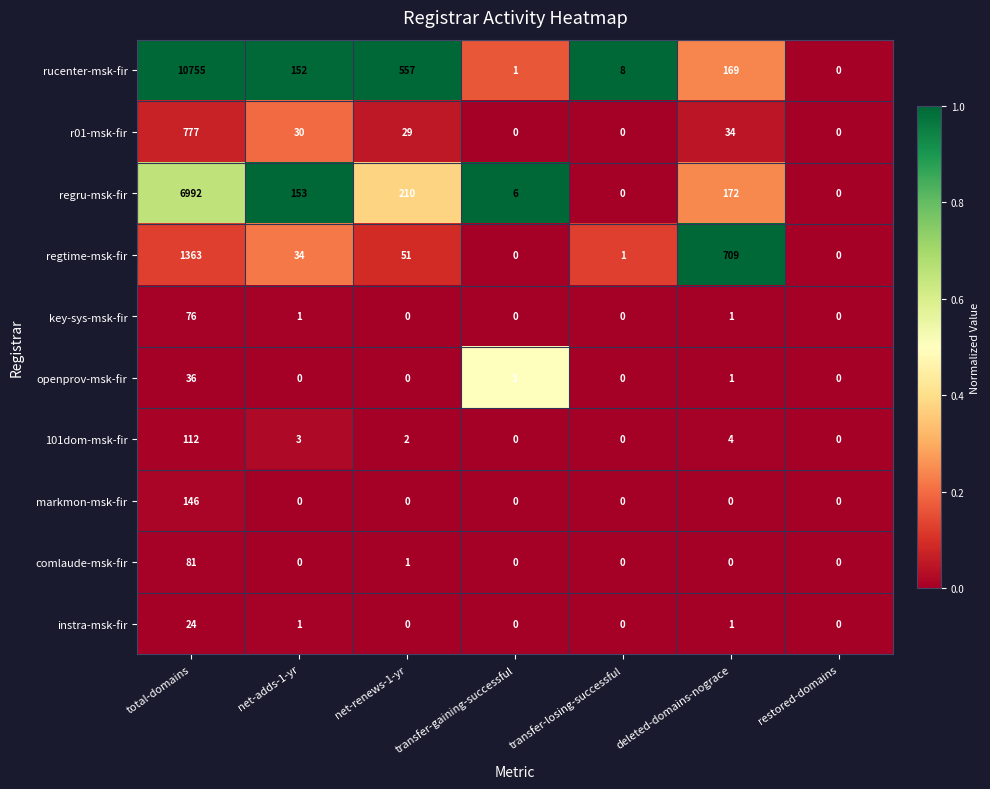

The value of rucenter-msk-fir at transfer-gaining-successful is 1. True or false?

True